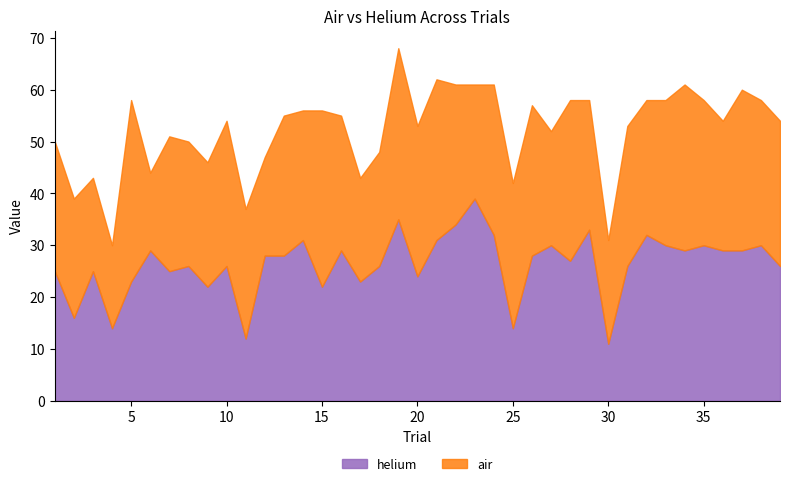

Is it true that air equals 50 at 20?

False